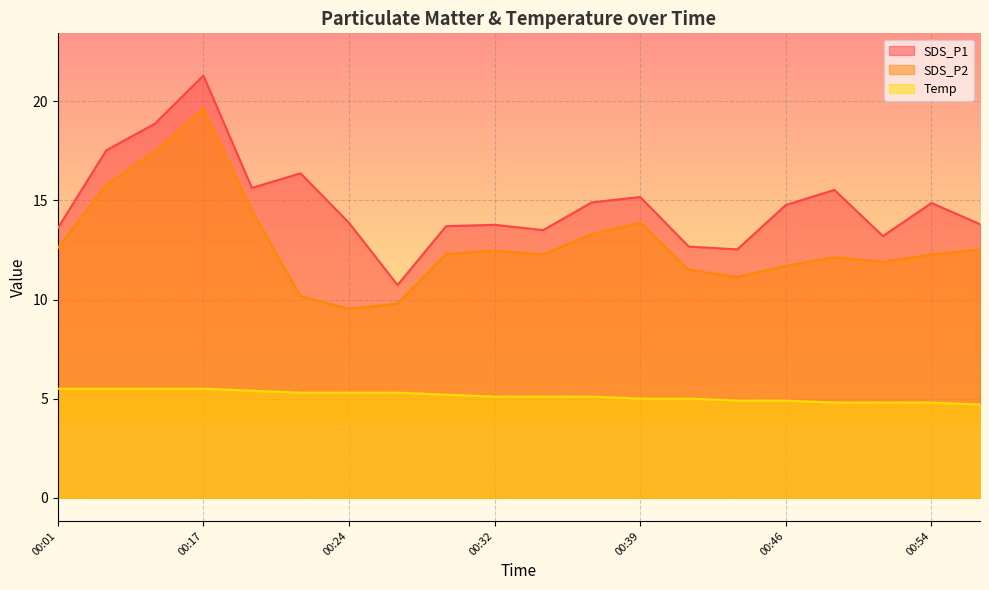

At how many categories does at least one series exceed 20?

1